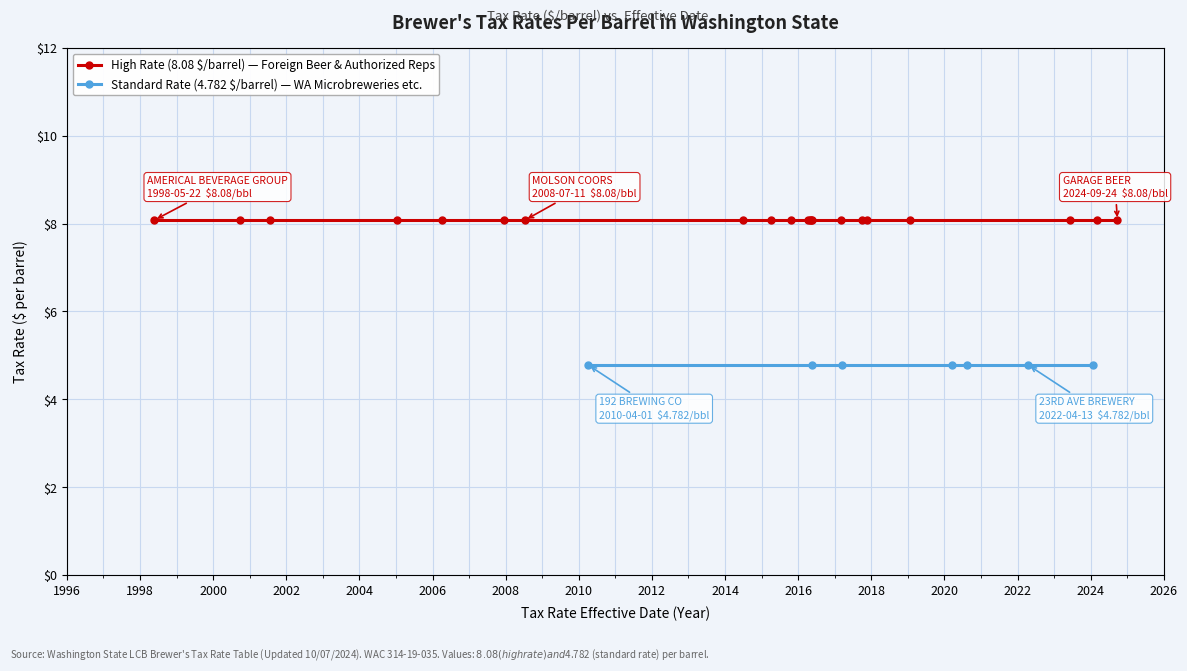

What is the average value of the High Rate (8.08) series?

8.1